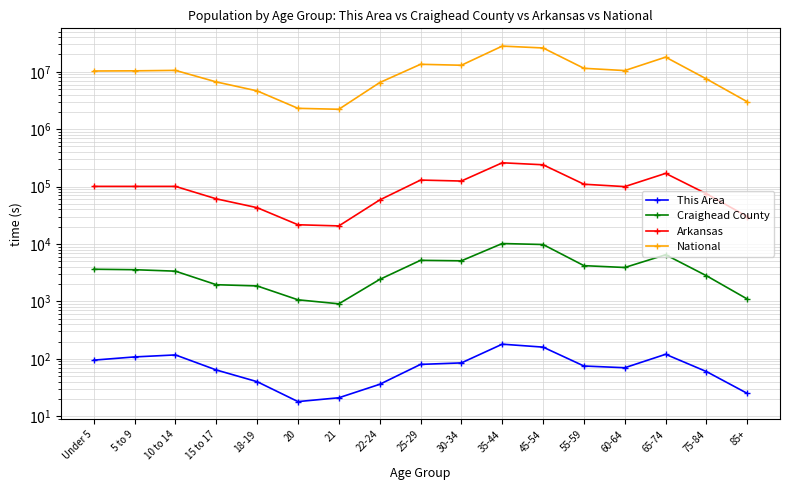

How many series are shown in this chart?

4